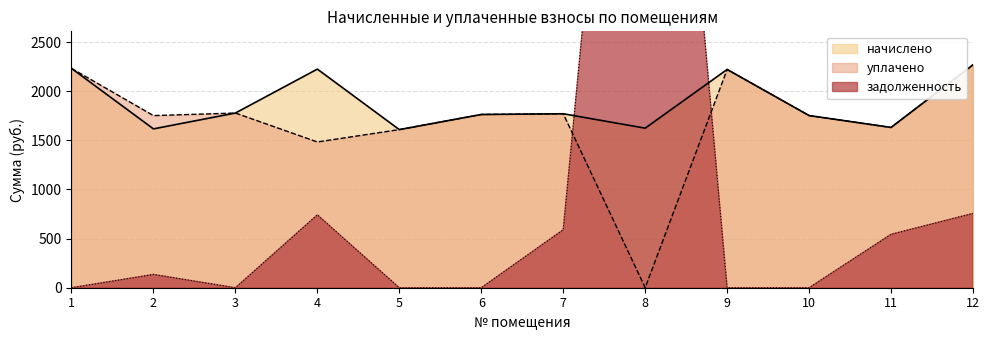

True or false: уплачено has more than 1 interior local peaks.

True